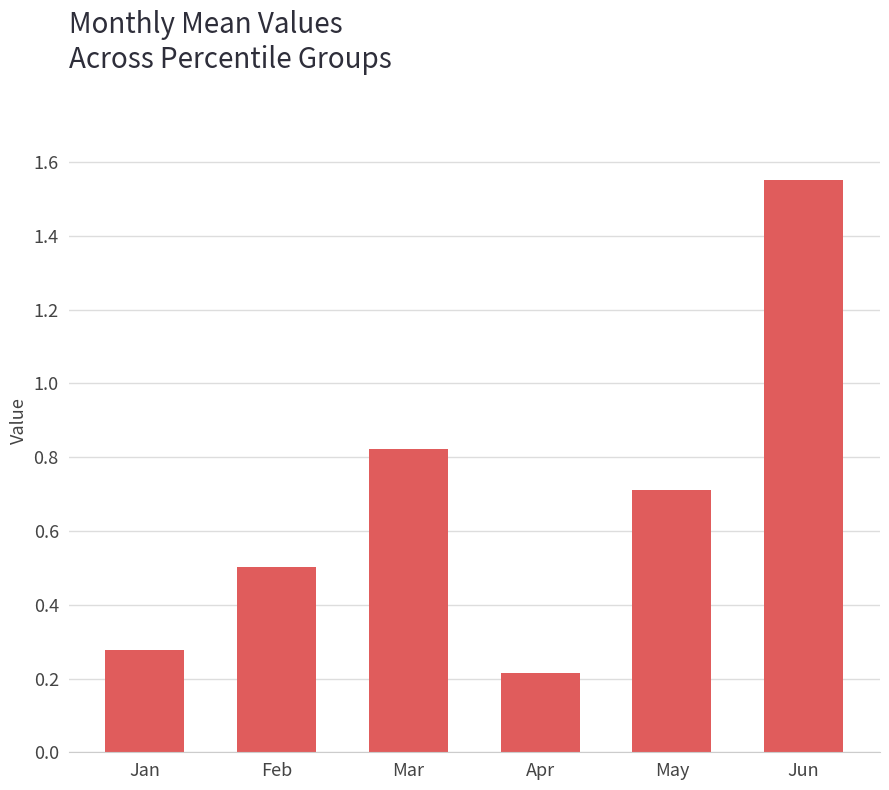

Which label corresponds to the smallest value in the chart?

Apr